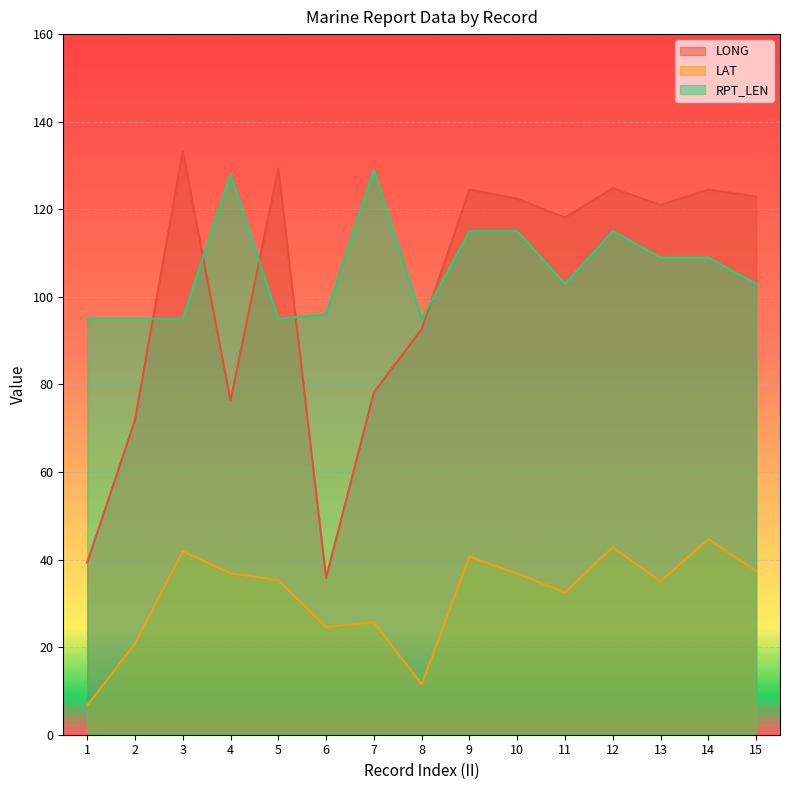

How many lines are shown in the chart?

3